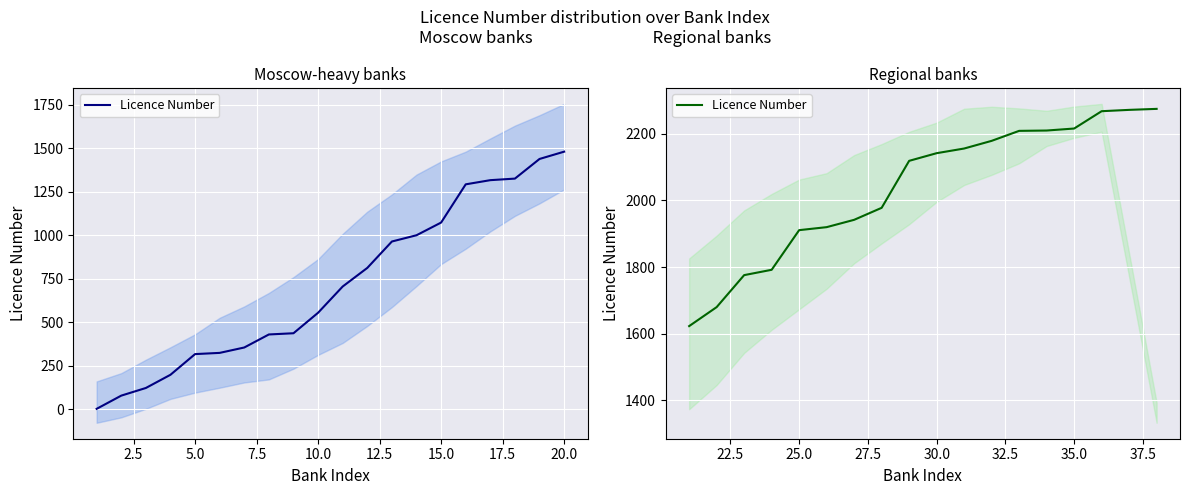

Is this an area chart (filled region under the line)?

No